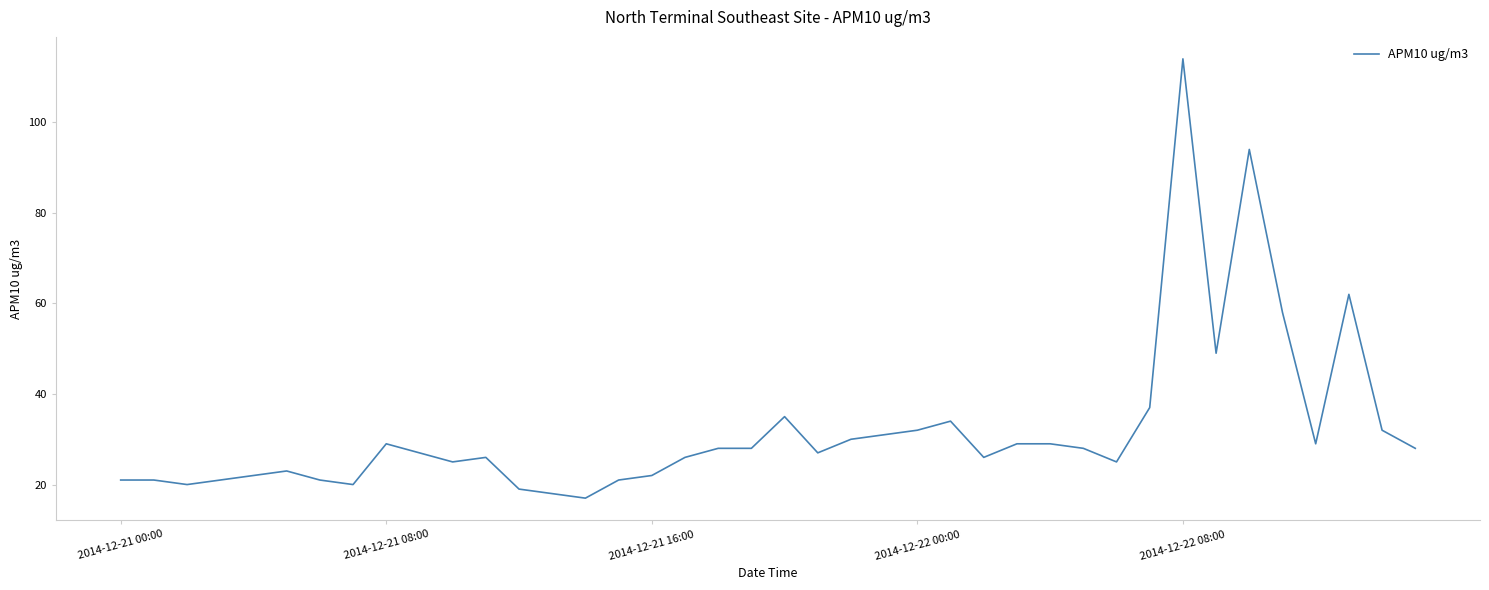

What is the minimum value shown in the chart?

17